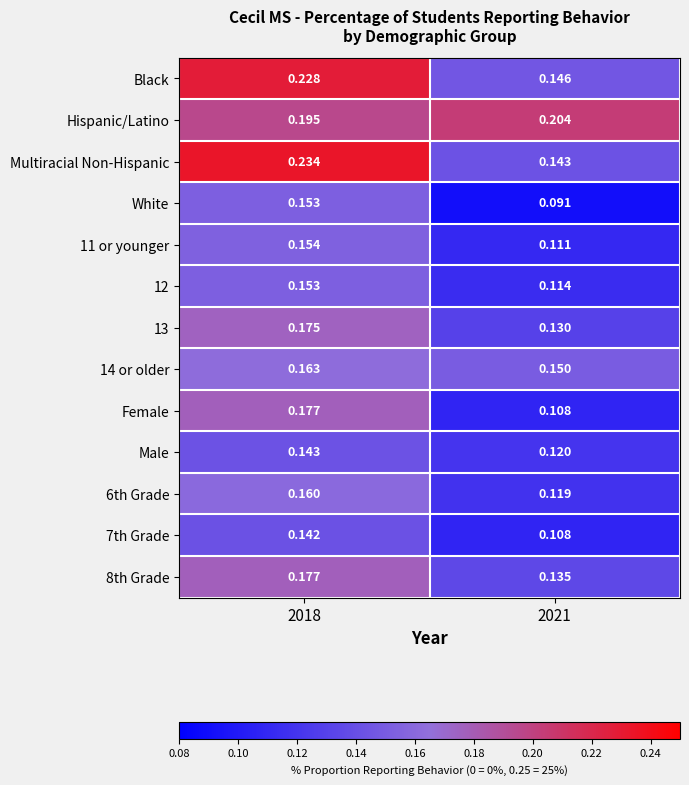

Which series has the largest range (max minus min)?

Multiracial Non-Hispanic